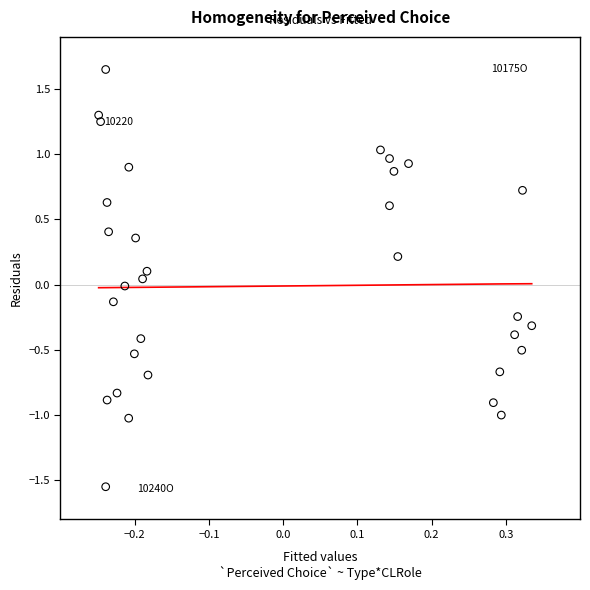

How many points are shown in the scatter plot?

32